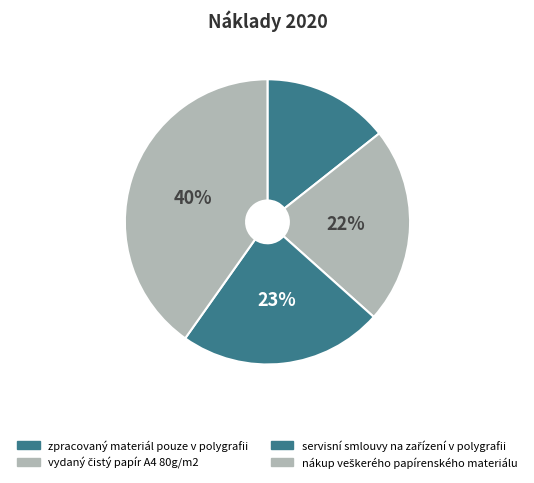

Count the number of slices in the pie.

4